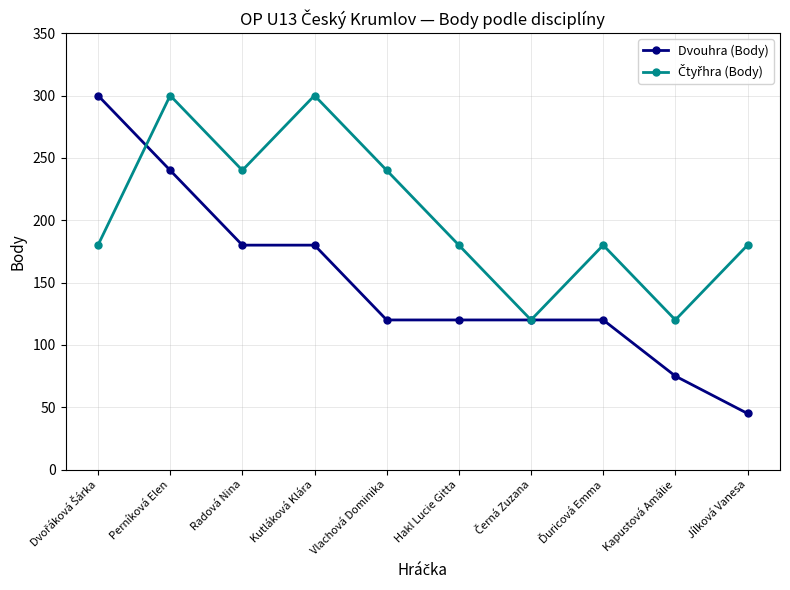

What is the label of the 1st point from the right?

Jílková Vanesa